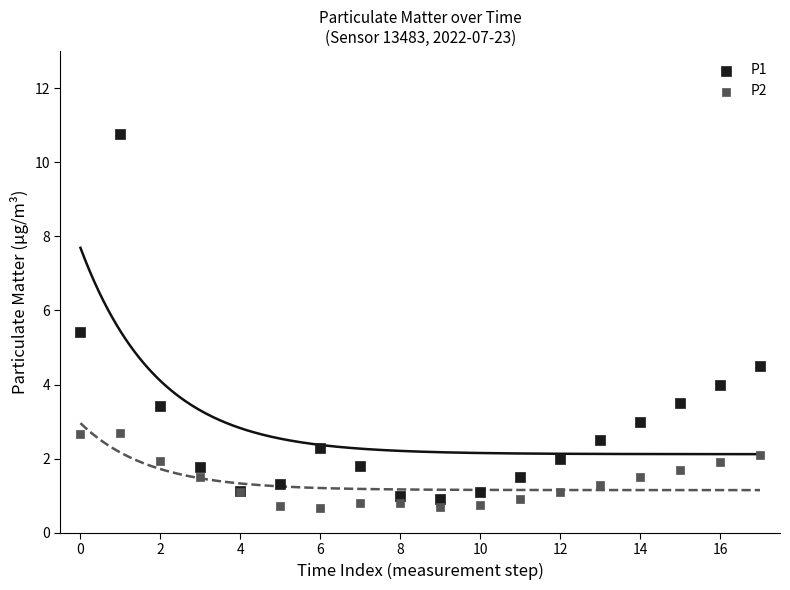

Which series contains the lowest Y value?

P2